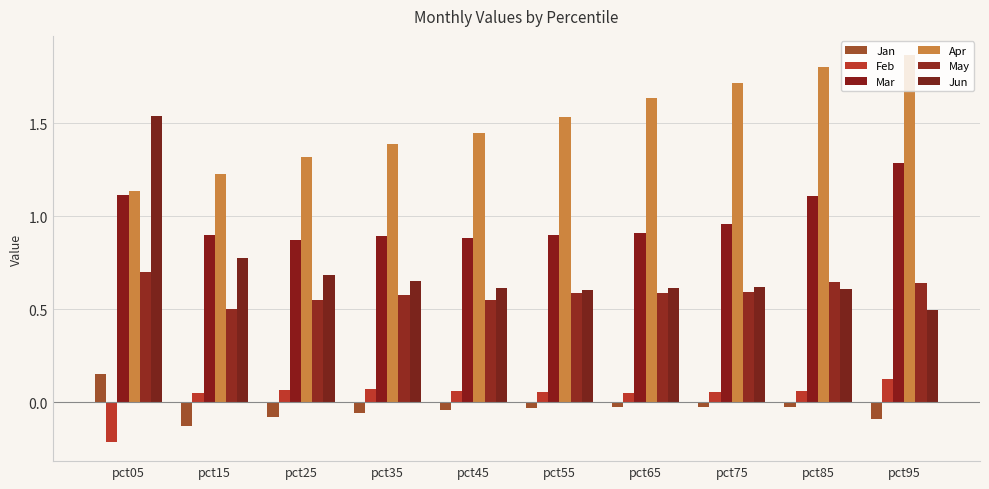

Reading left to right, transcribe all the data shown in this chart.

Jan: 0.2	-0.1	-0.1	-0.1	-0.0	-0.0	-0.0	-0.0	-0.0	-0.1
Feb: -0.2	0.1	0.1	0.1	0.1	0.1	0.1	0.1	0.1	0.1
Mar: 1.1	0.9	0.9	0.9	0.9	0.9	0.9	1.0	1.1	1.3
Apr: 1.1	1.2	1.3	1.4	1.4	1.5	1.6	1.7	1.8	1.9
May: 0.7	0.5	0.5	0.6	0.5	0.6	0.6	0.6	0.6	0.6
Jun: 1.5	0.8	0.7	0.7	0.6	0.6	0.6	0.6	0.6	0.5